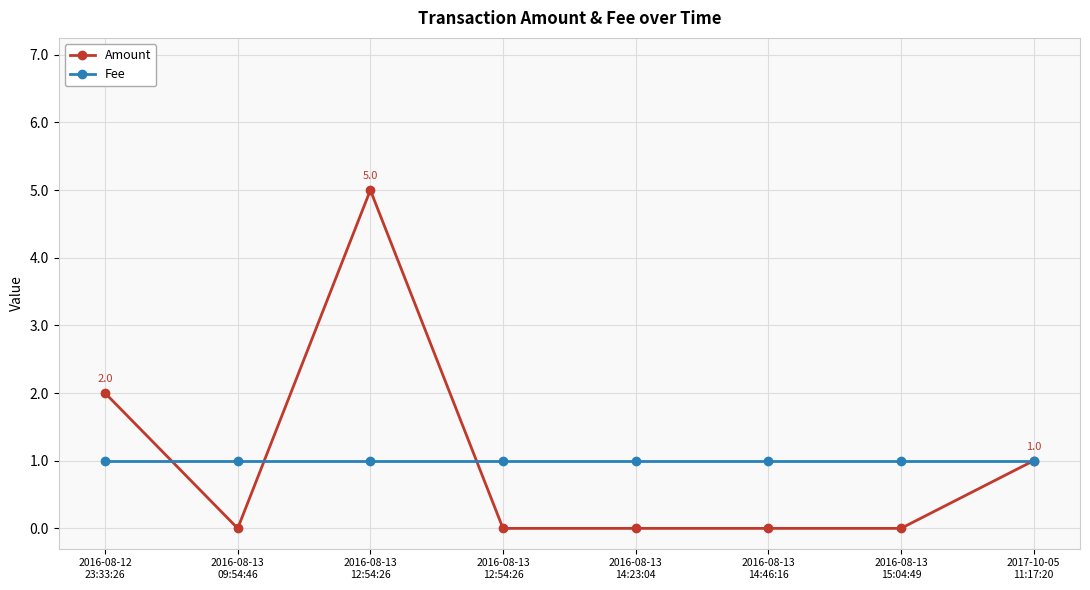

What is the label of the 5th point from the right?

2016-08-13
12:54:26